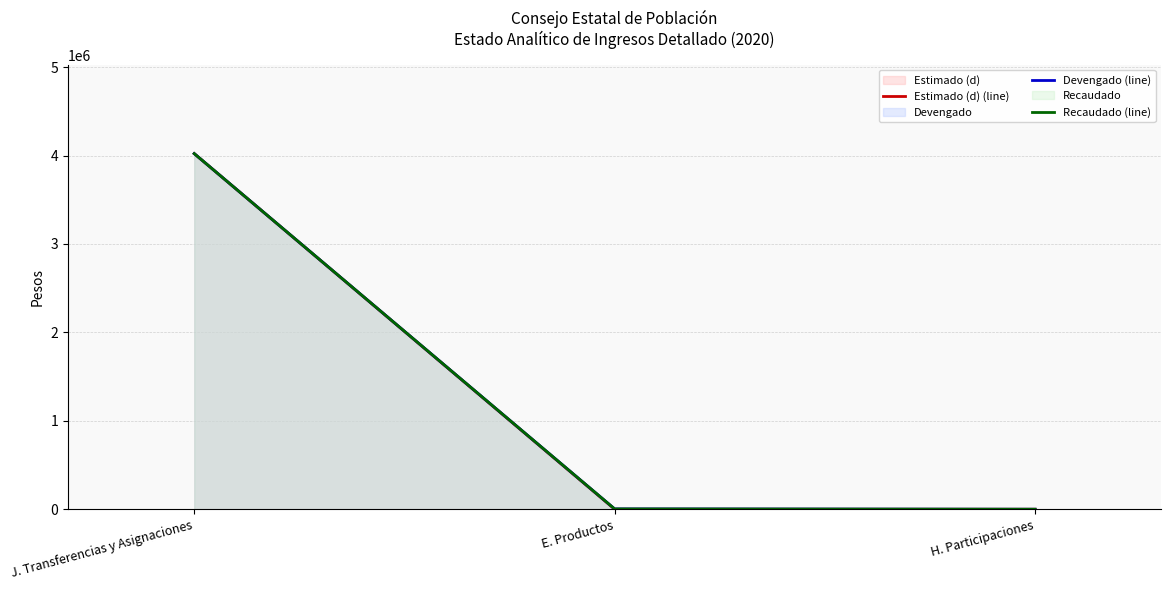

At how many categories does at least one series exceed 1841144?

1